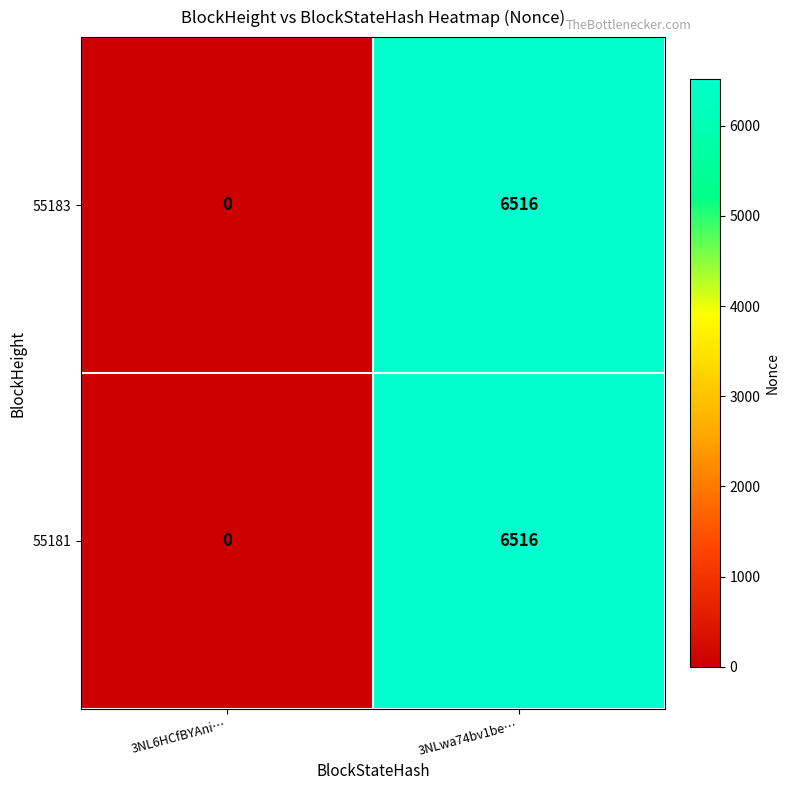

Reading left to right, list all the values displayed in this chart.

55183: 0	6516
55181: 0	6516